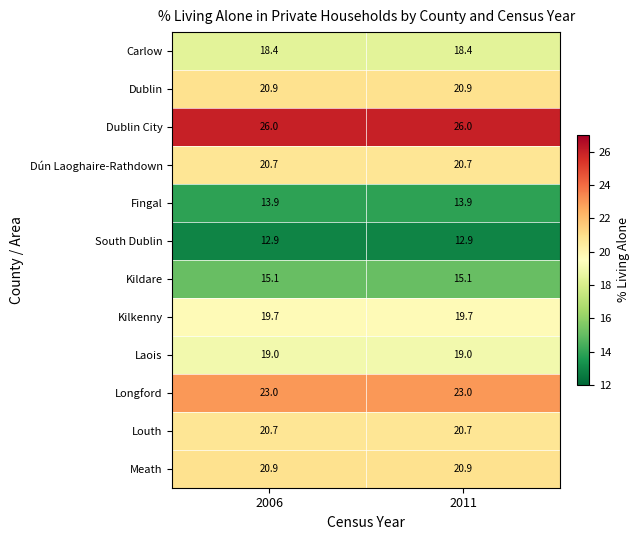

What value does the Laois series have at 2011?

19.0